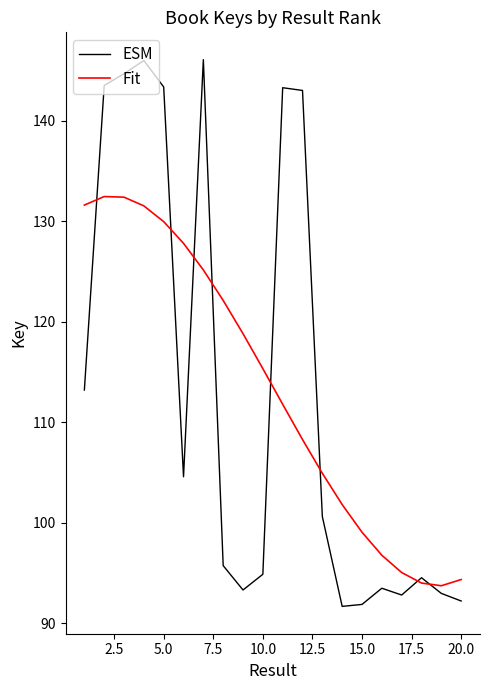

How many intersections are there between Fit and ESM?

8